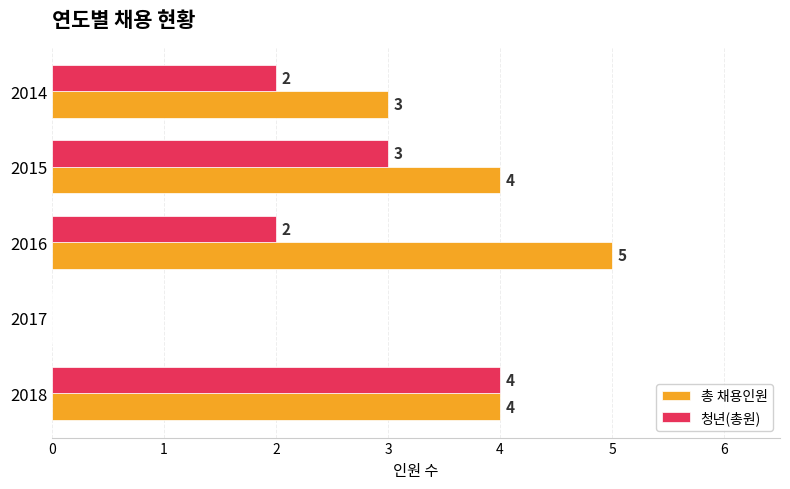

Is it true that 총 채용인원 equals 4 at 2018?

True